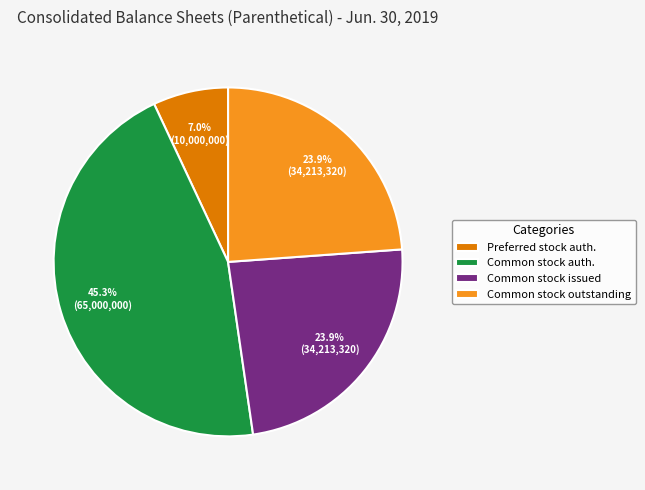

Combined, do Common stock outstanding and Preferred stock auth. account for over 50%?

No